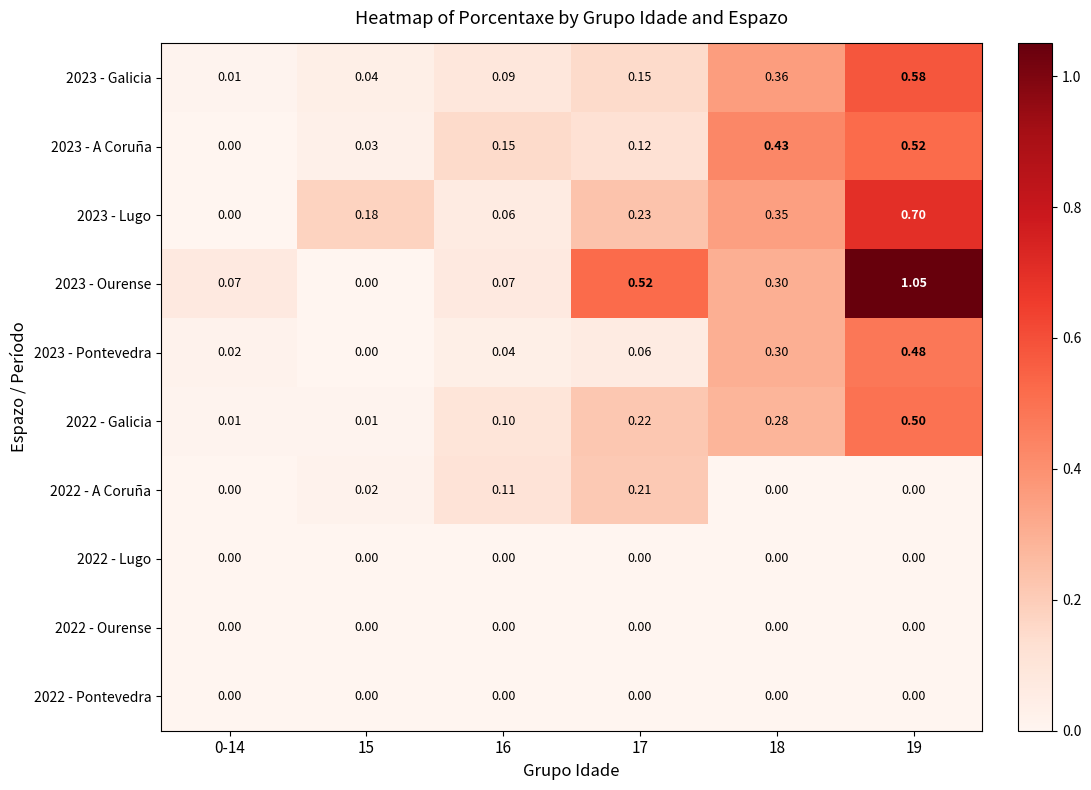

Is the value of 2023 - Lugo at 0-14 greater than the value of 2023 - Galicia at 18?

No